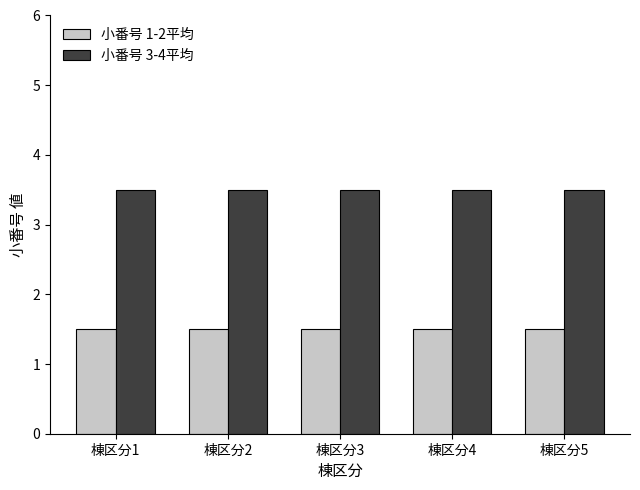

How many series are shown in this chart?

2